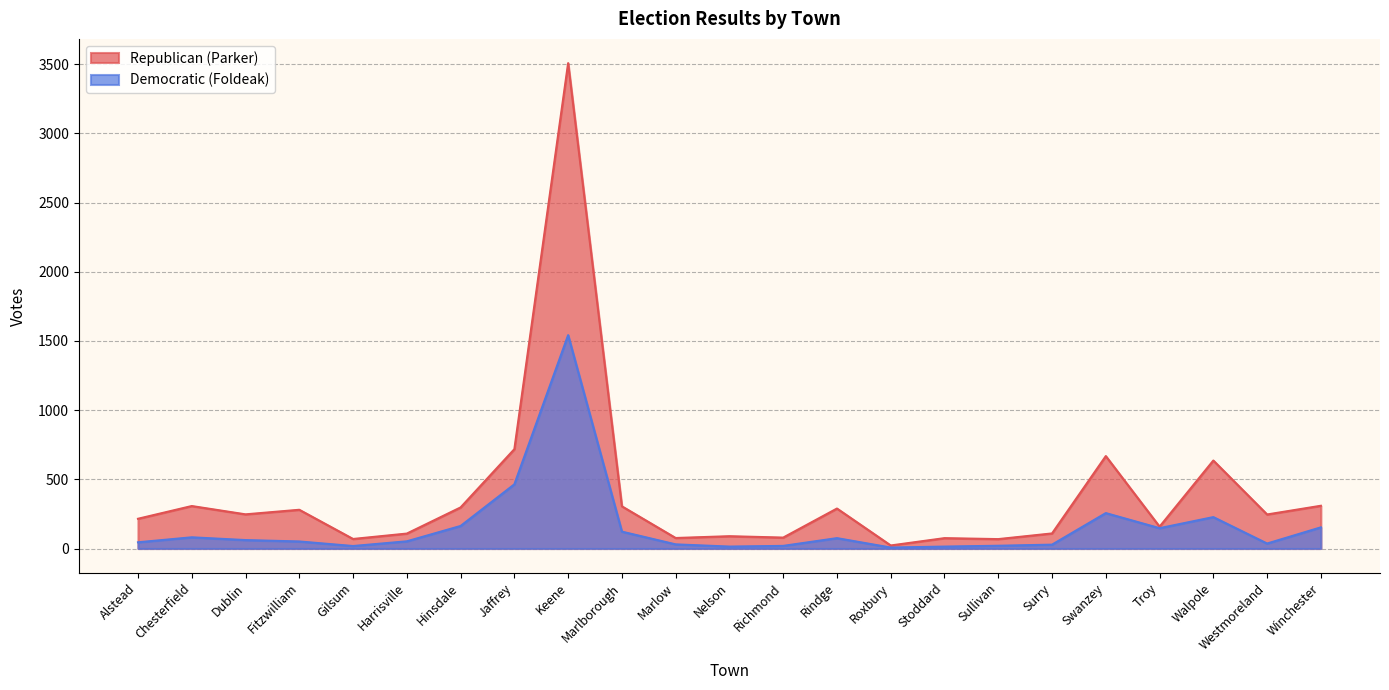

At which category does the chart reach its peak across all series?

Keene